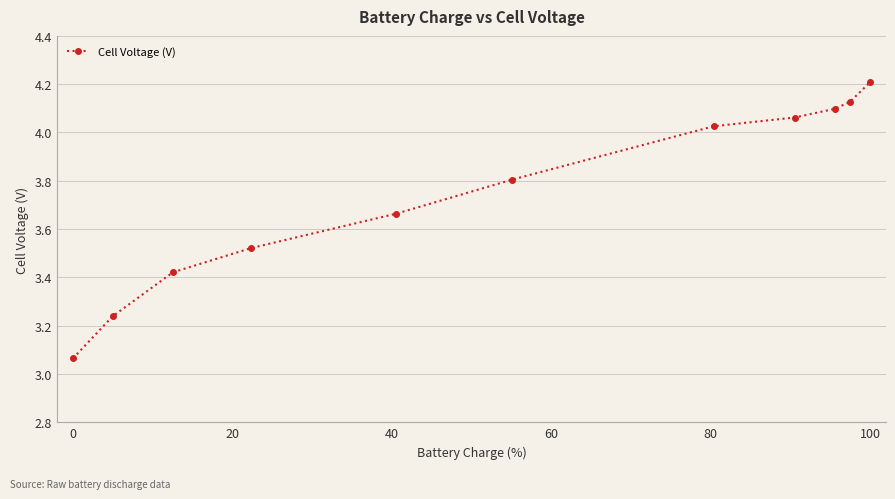

True or false: there are more than 1 points higher than both neighbors.

False